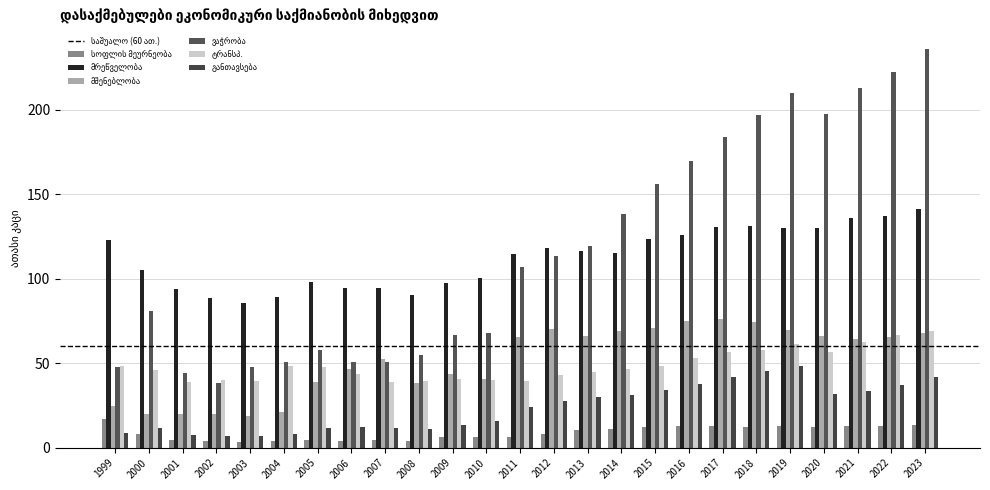

What is the maximum value shown in the chart?

235.8